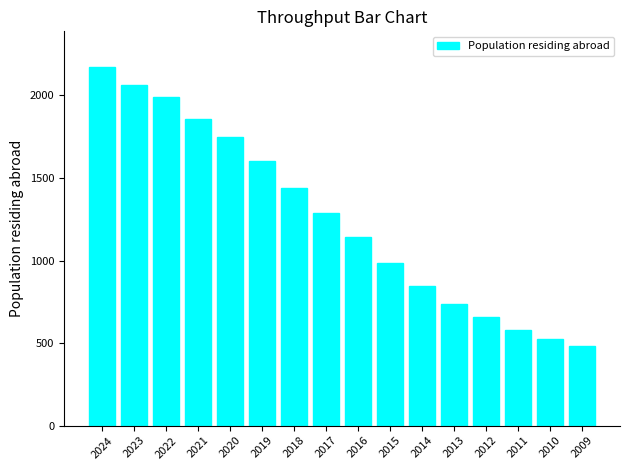

What is the sum of all values?

20112